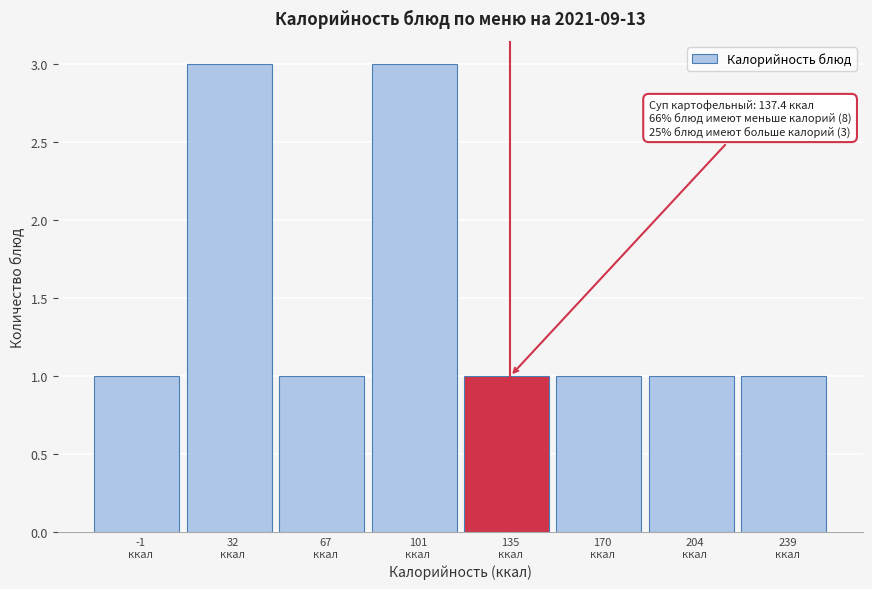

Reading right to left, transcribe all the data shown in this chart.

1	1	1	1	3	1	3	1